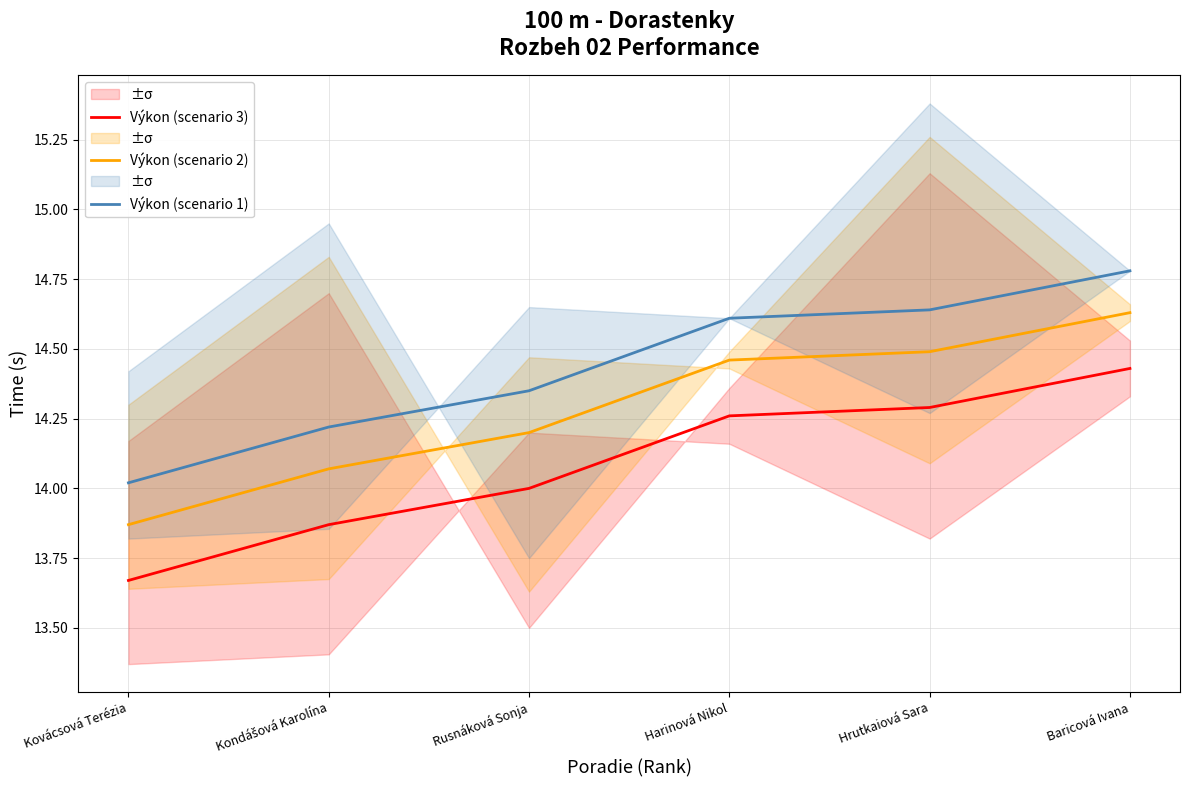

The value of Výkon (scenario 1) at Hrutkaiová Sara is 14.6. True or false?

True